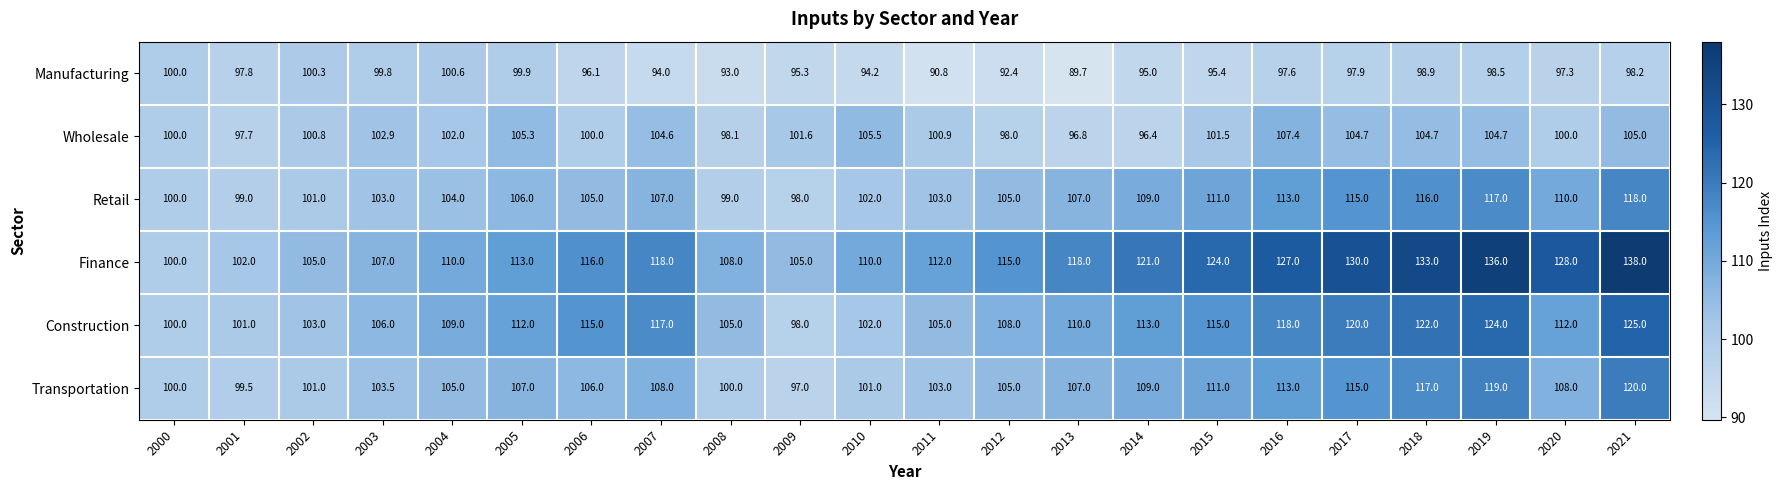

Which category has the lowest value in the Construction series?

2009